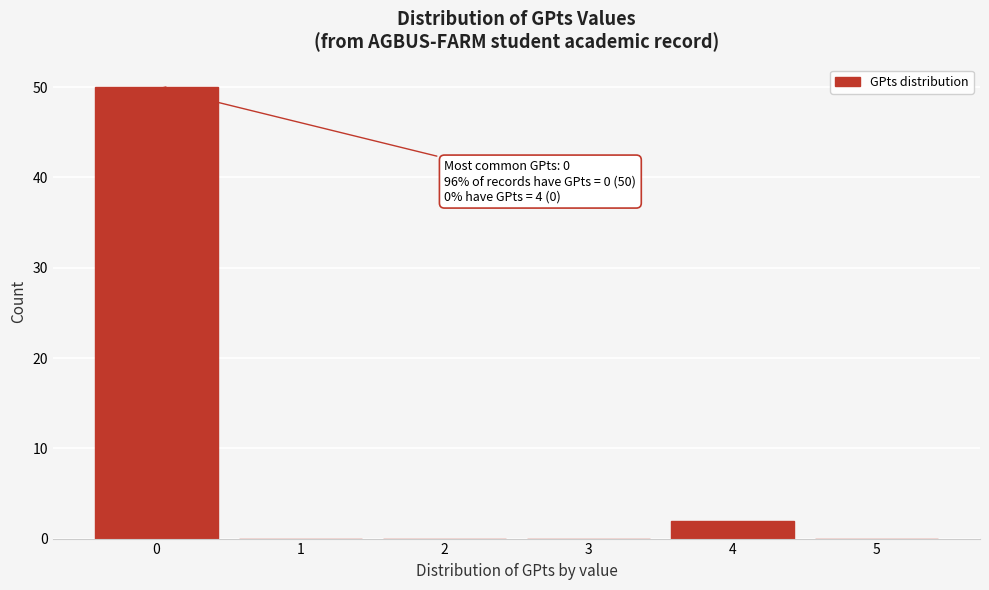

Which range on the x-axis has the tallest bar?

-0.5 to 0.5